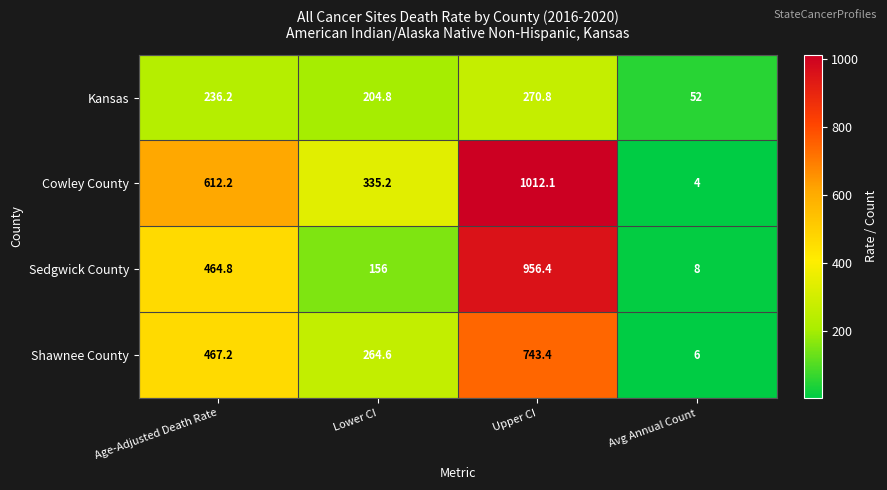

Between Age-Adjusted Death Rate and Avg Annual Count, which series saw the biggest shift?

Cowley County